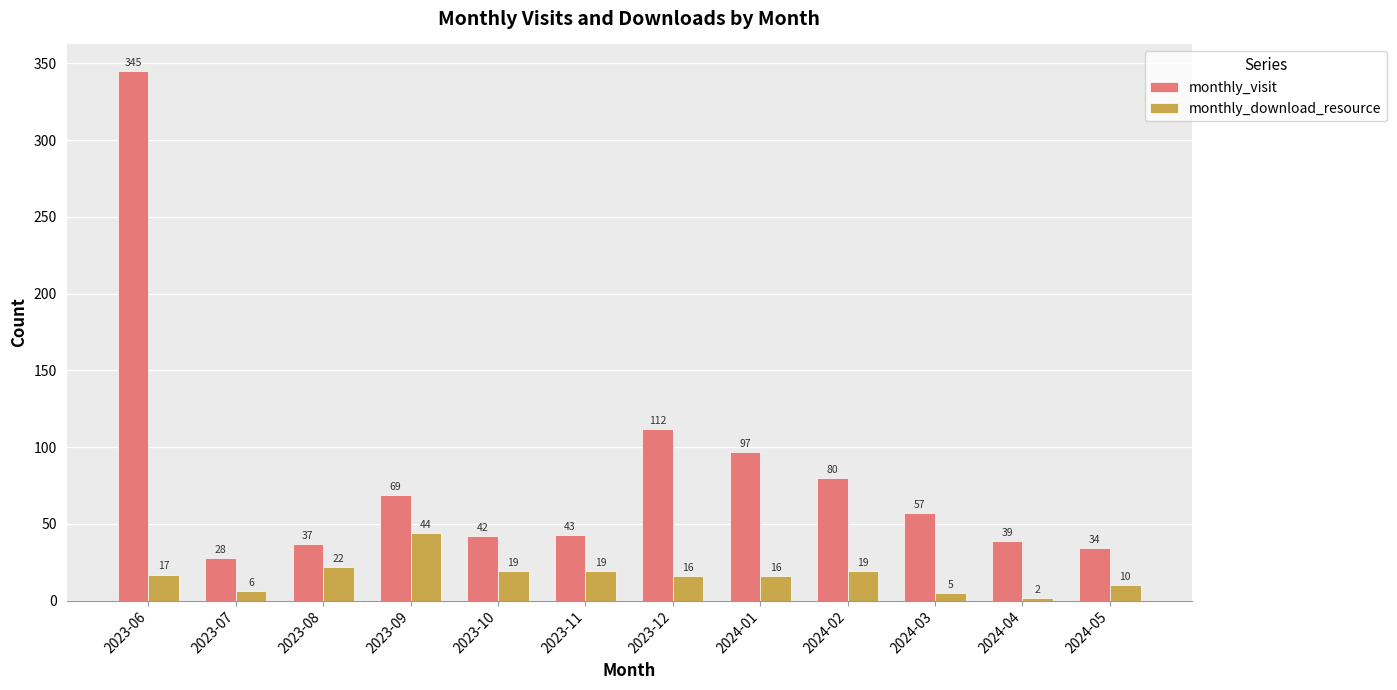

Does the chart contain stacked bars?

No